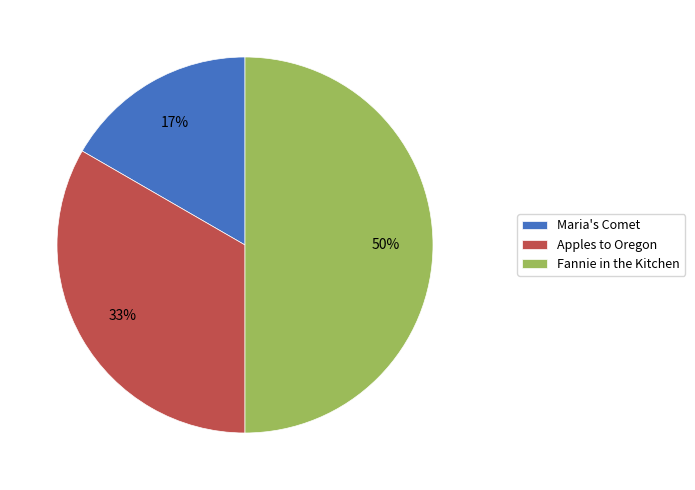

Combined, do Maria's Comet and Fannie in the Kitchen account for over 50%?

Yes